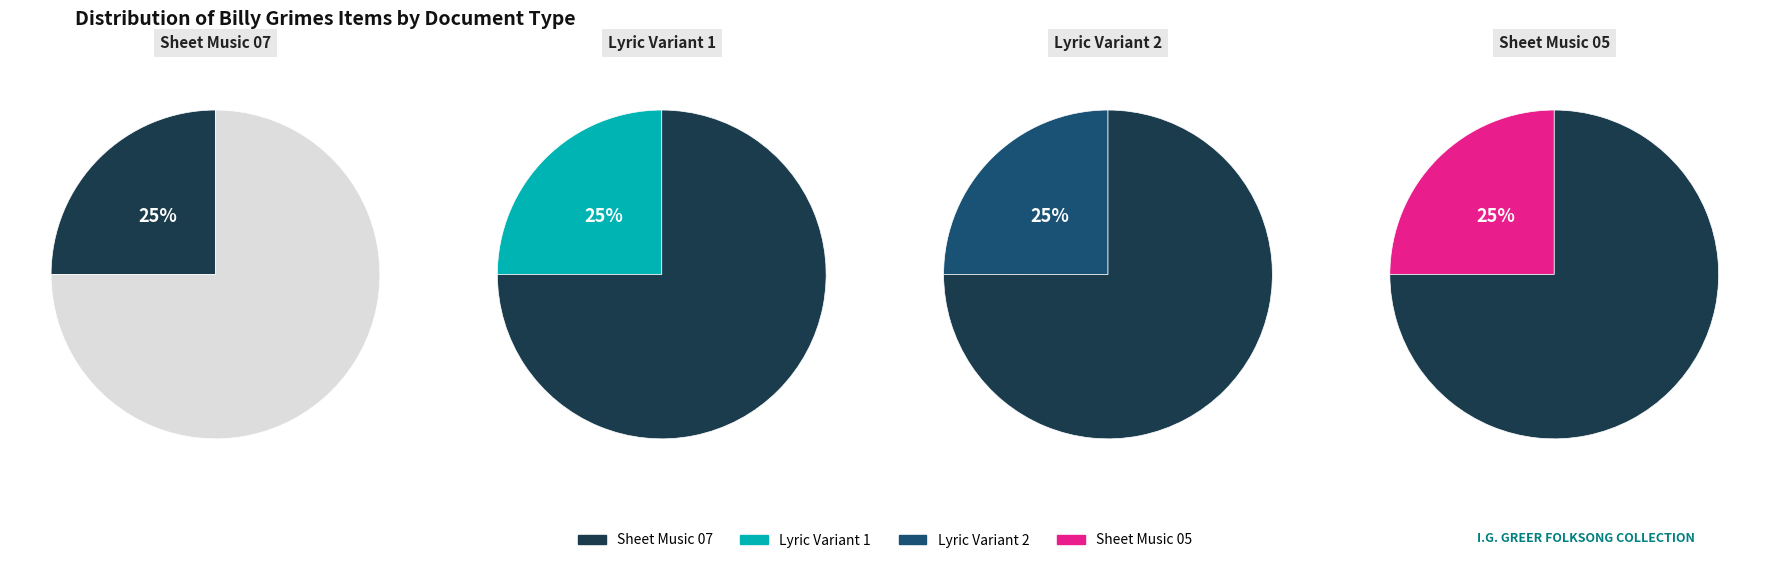

To the nearest percent, what portion does Sheet Music 05 represent?

25%